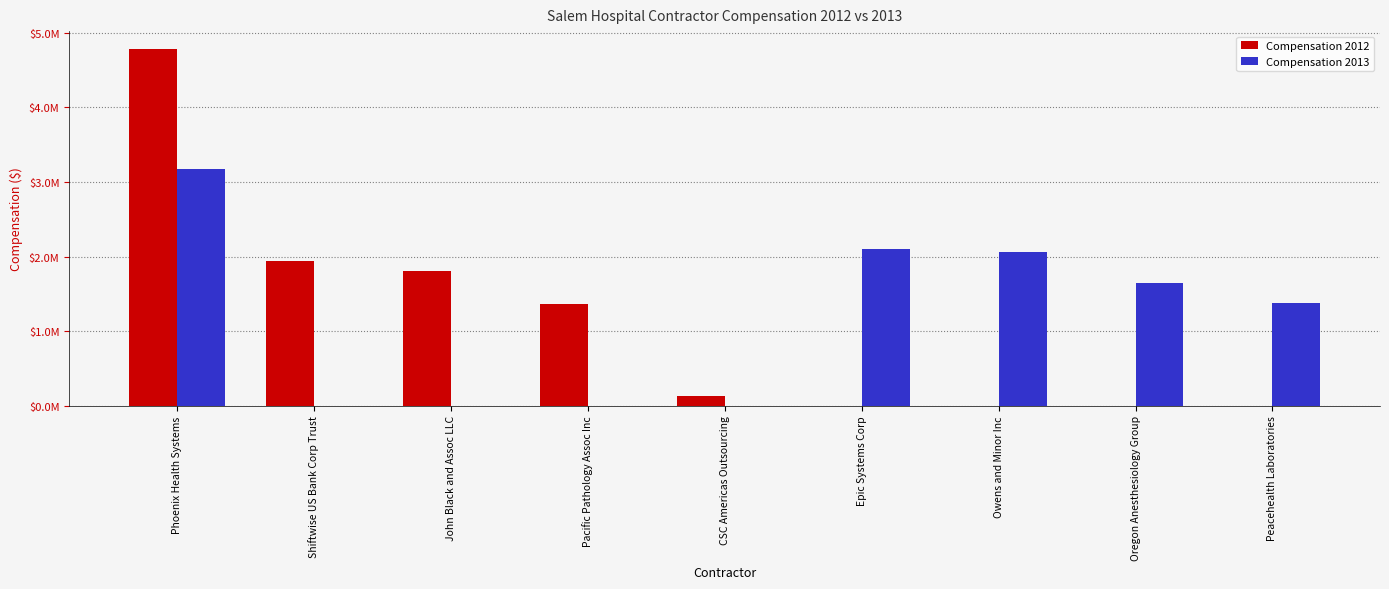

What is the sum of all Compensation 2013 values?

10362556